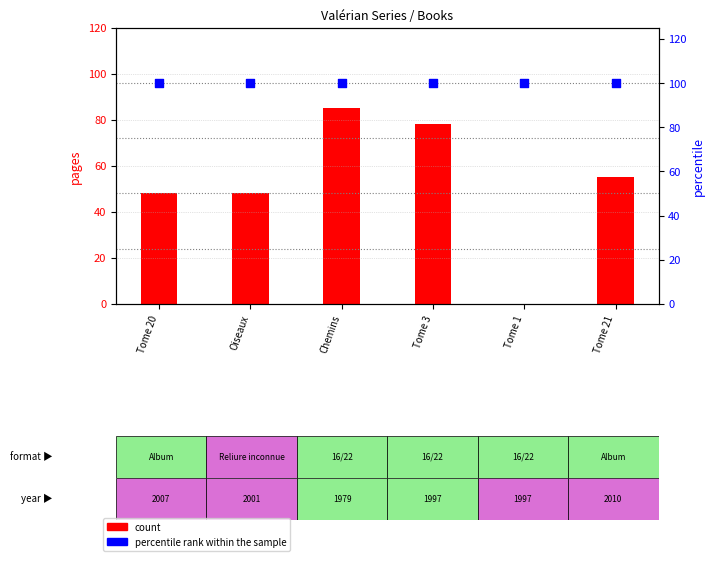

Which series contains the lowest Y value?

count